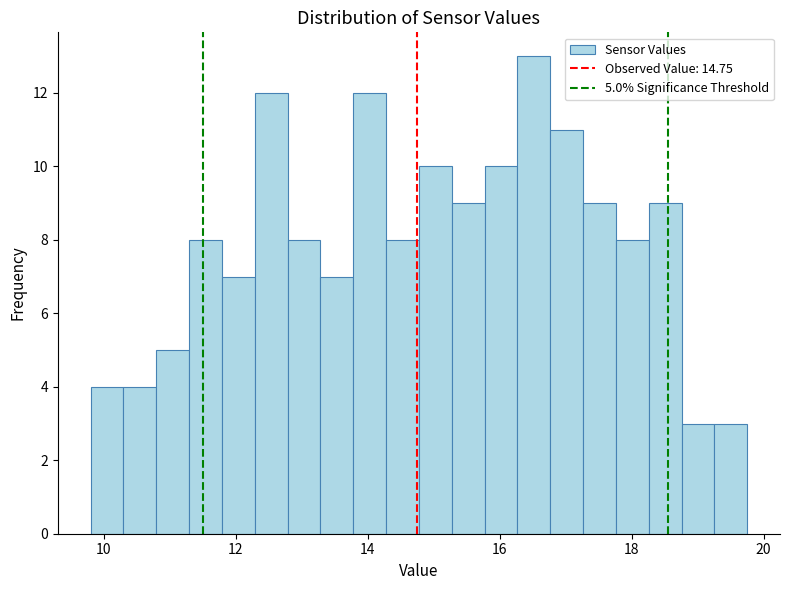

Around what value on the x-axis is the tallest bar? Give the approximate position of its centre, as read against the axis.

16.6